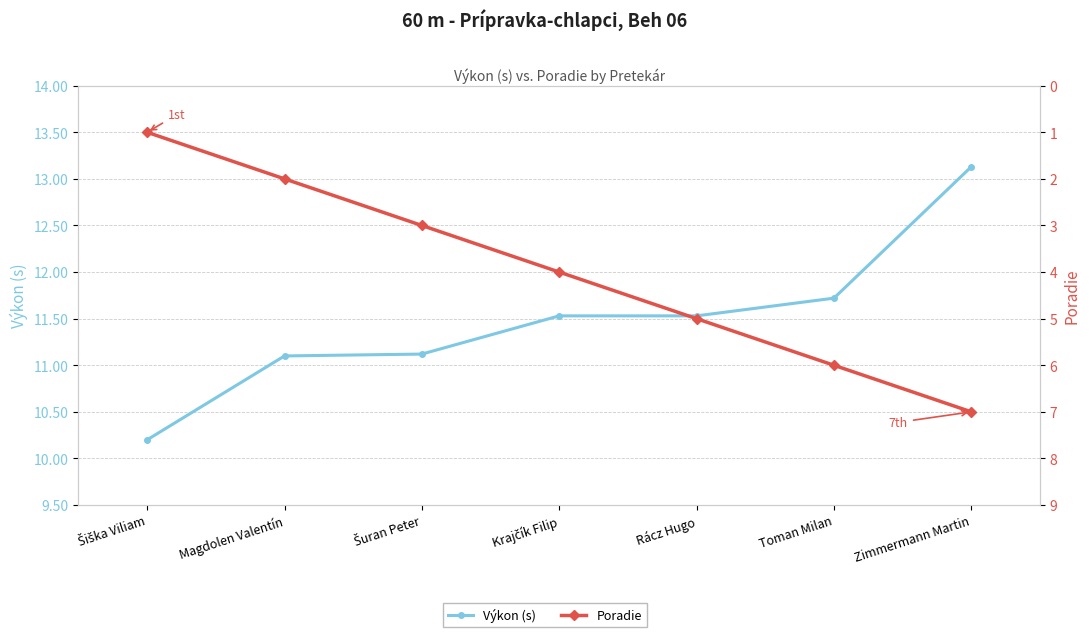

What are all the series names shown in the legend?

Výkon (s), Poradie